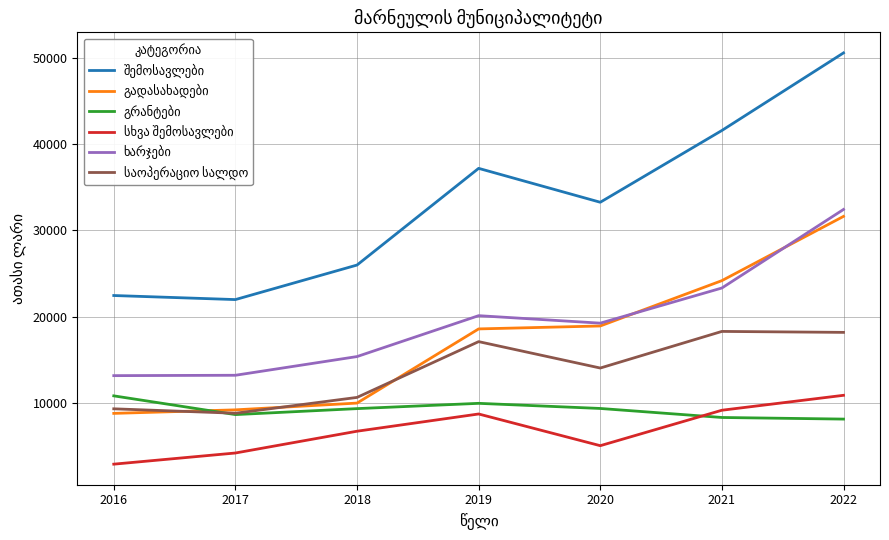

What is the difference between the highest and lowest values at 2016?

19573.9